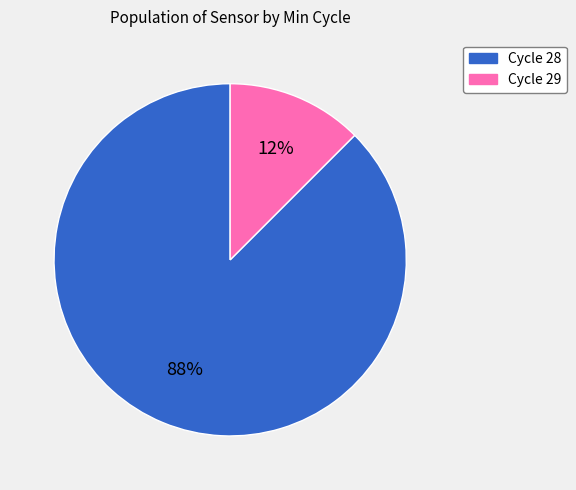

Is there a majority slice in this chart?

Yes